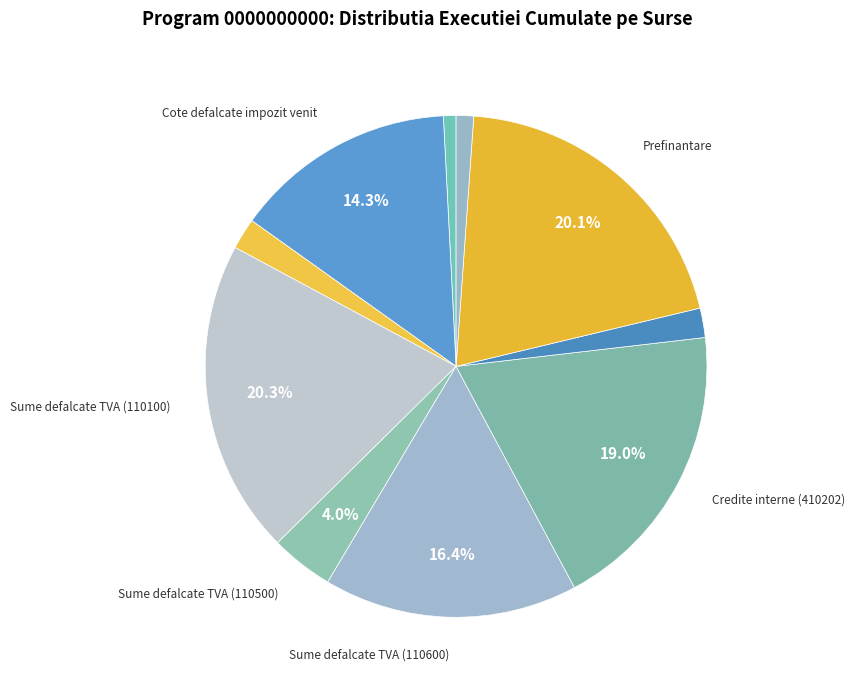

Rank the categories by value from highest to lowest.

Sume defalcate TVA (110100), Prefinantare, Credite interne (410202), Sume defalcate TVA (110600), Cote defalcate impozit venit, Sume defalcate TVA (110500), Sume alocate cote defalcate, Credite interne (410203), Sume primite plati (480102), Impozit pe profit